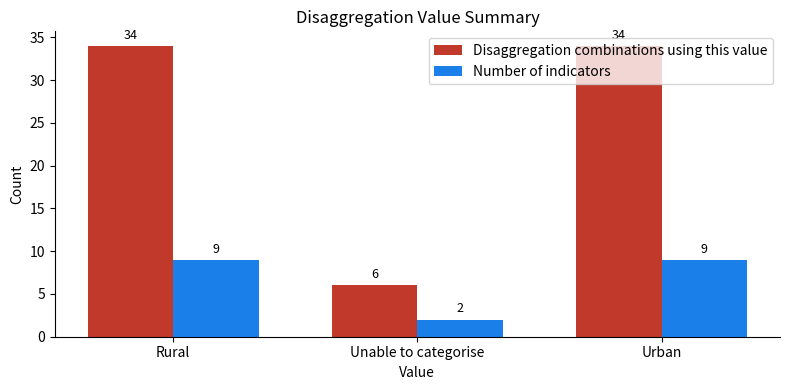

How many bars are there in each group?

2